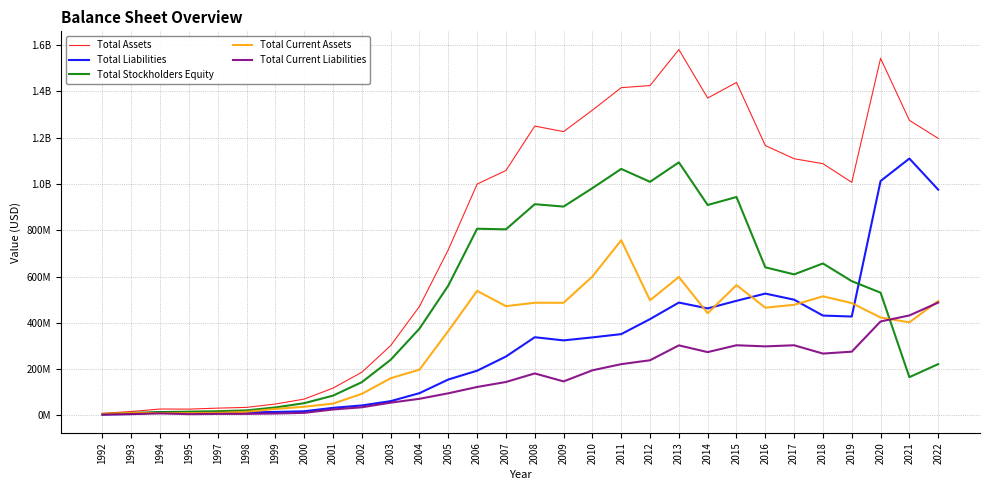

What are all the series names shown in the legend?

Total Assets, Total Liabilities, Total Stockholders Equity, Total Current Assets, Total Current Liabilities